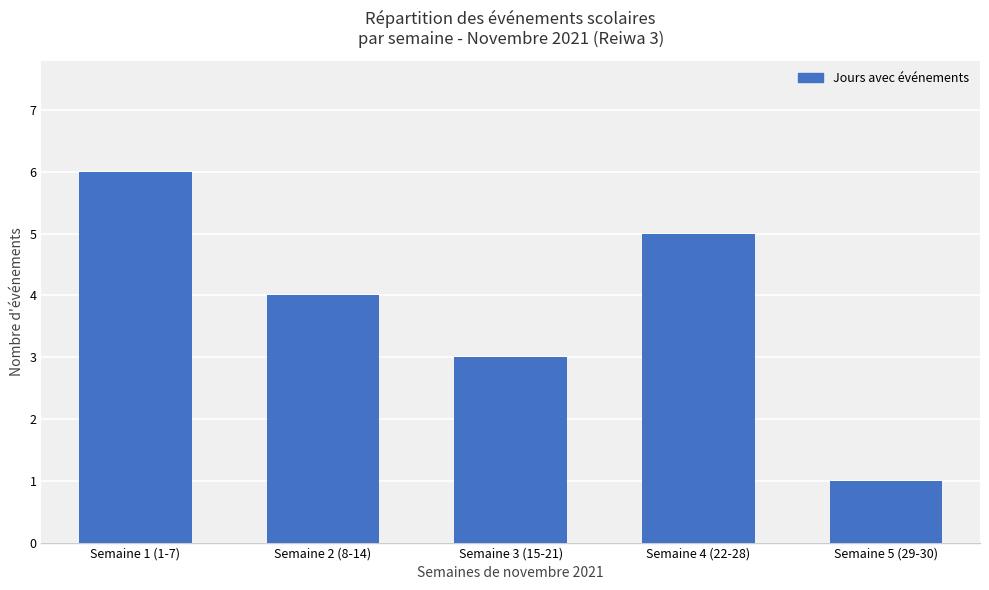

At which category does the chart reach its minimum across all series?

Semaine 5 (29-30)